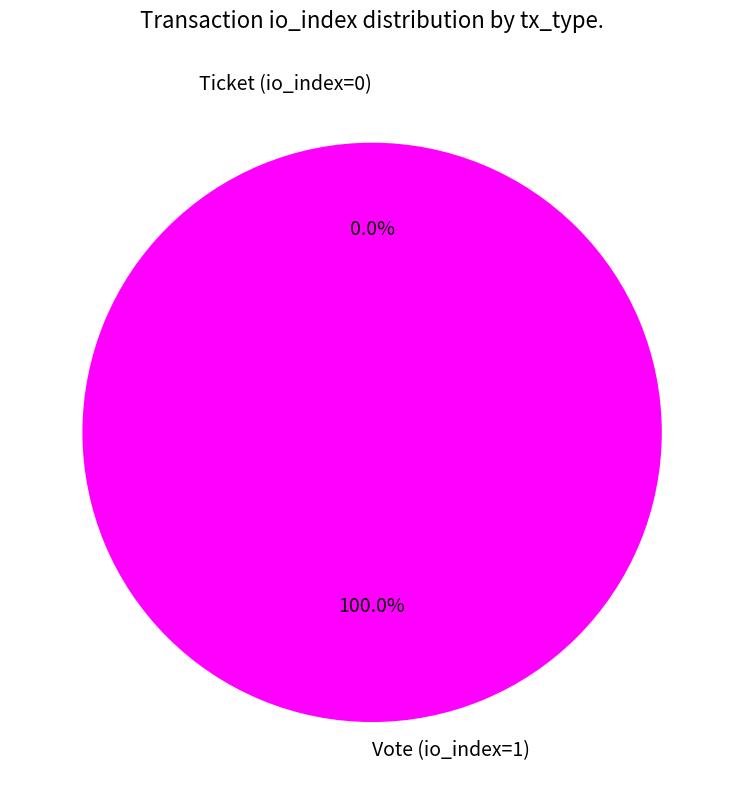

To the nearest percent, what percentage of the pie is Vote (io_index=1)?

100%